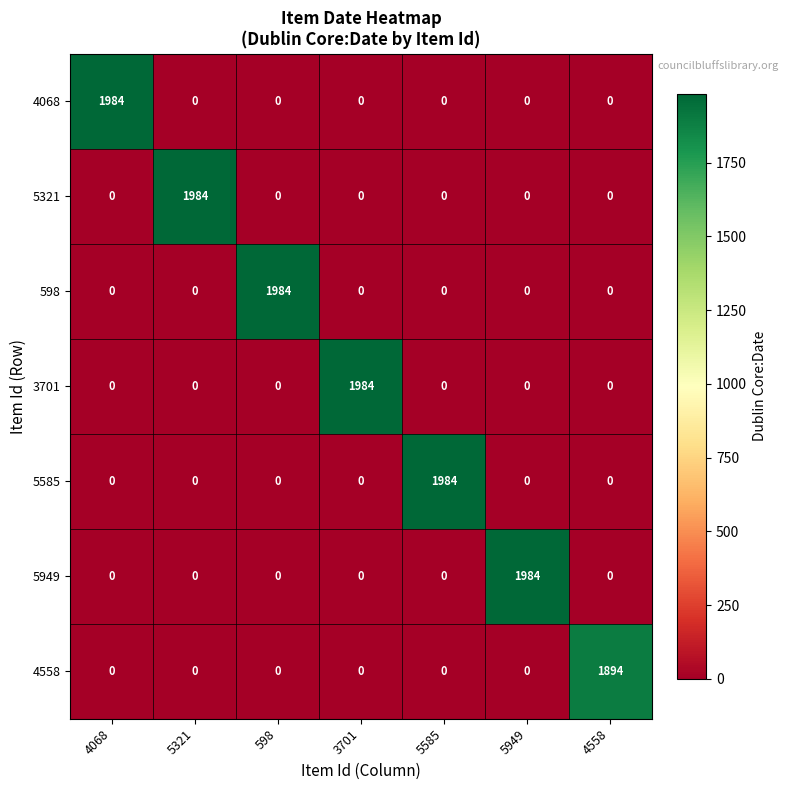

What is the difference between the highest and lowest values at 3701?

1984